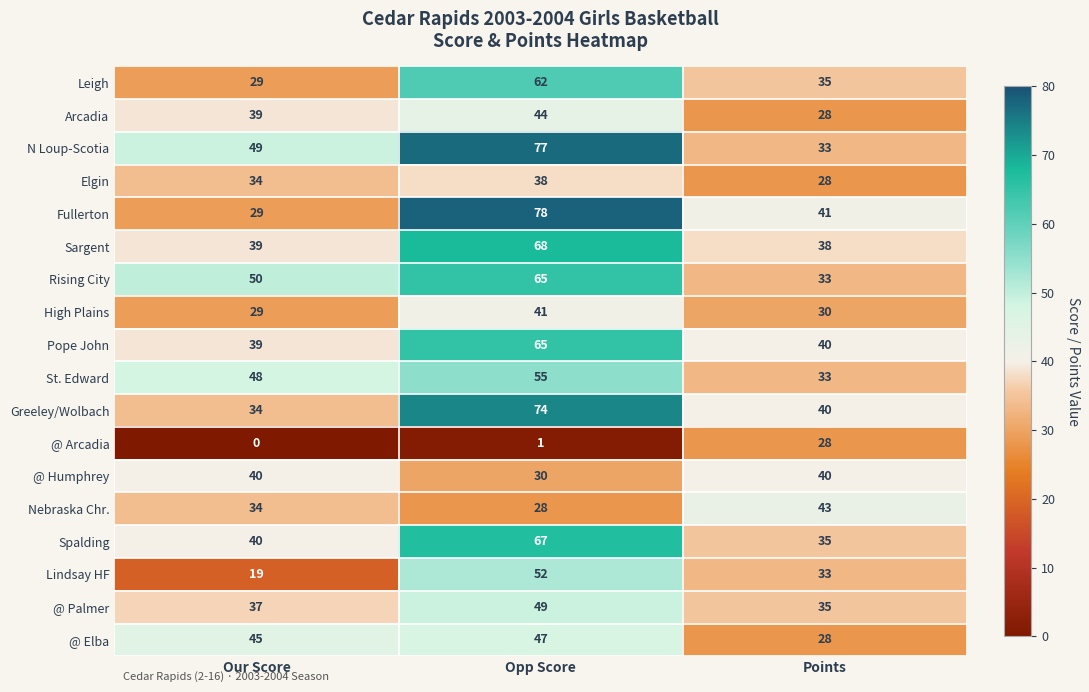

At how many categories does at least one series exceed 11?

3